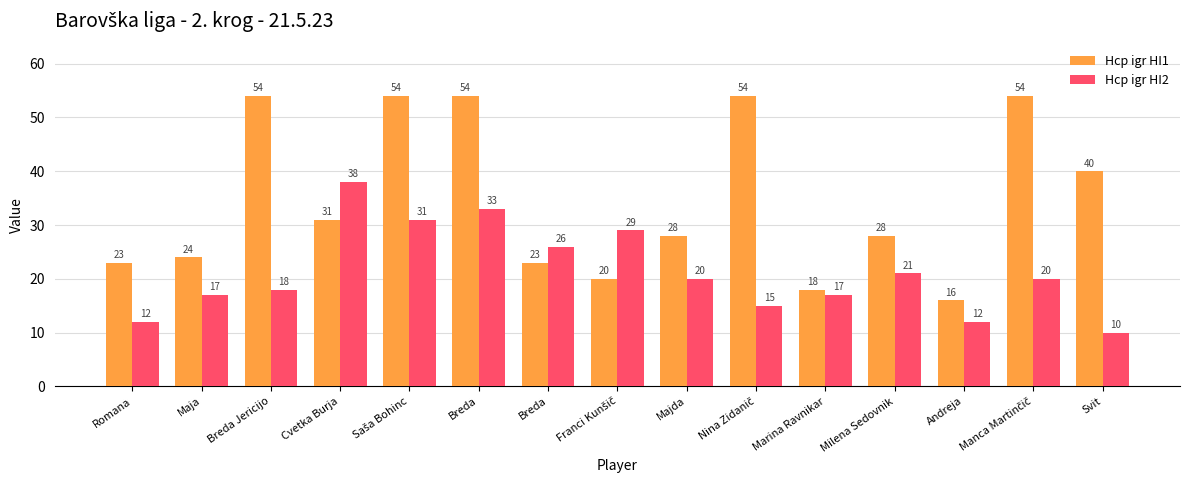

How many bars are there in total?

30